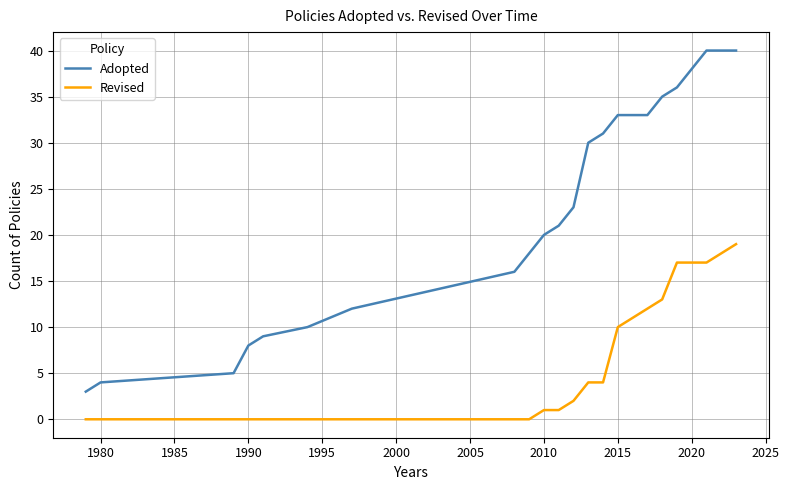

True or false: Revised and Adopted intersect in this chart.

False